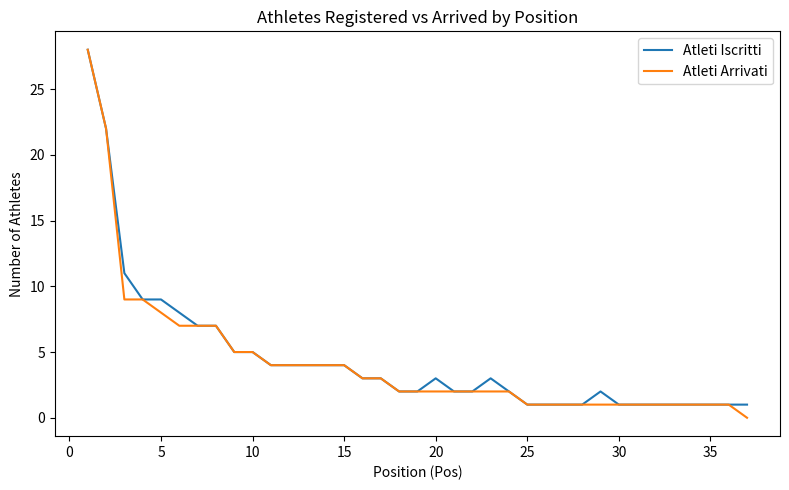

What is the greatest value displayed?

28